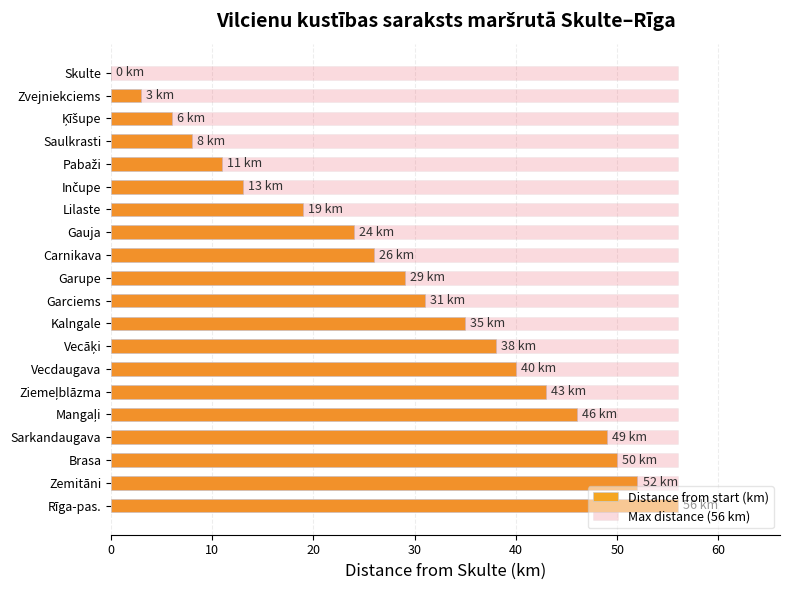

Rank the series at 0 from highest to lowest value.

Max distance (56 km), Distance from start (km)